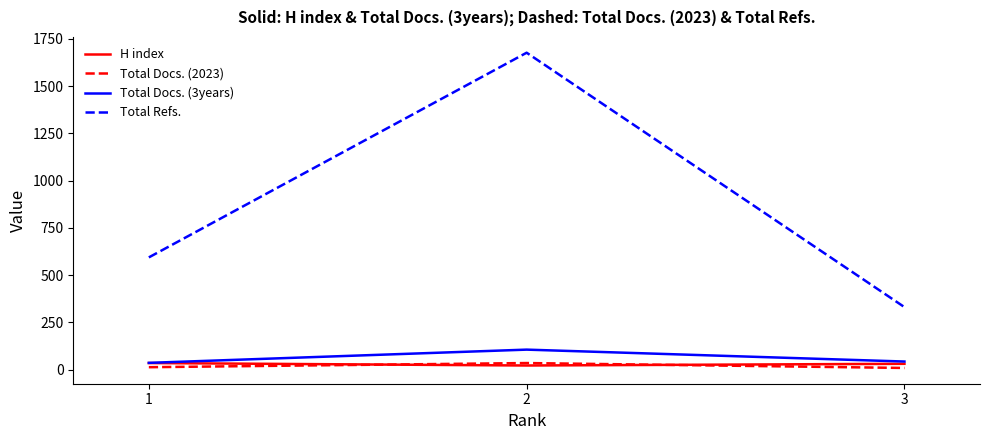

Which series has the widest spread of values?

Total Refs.